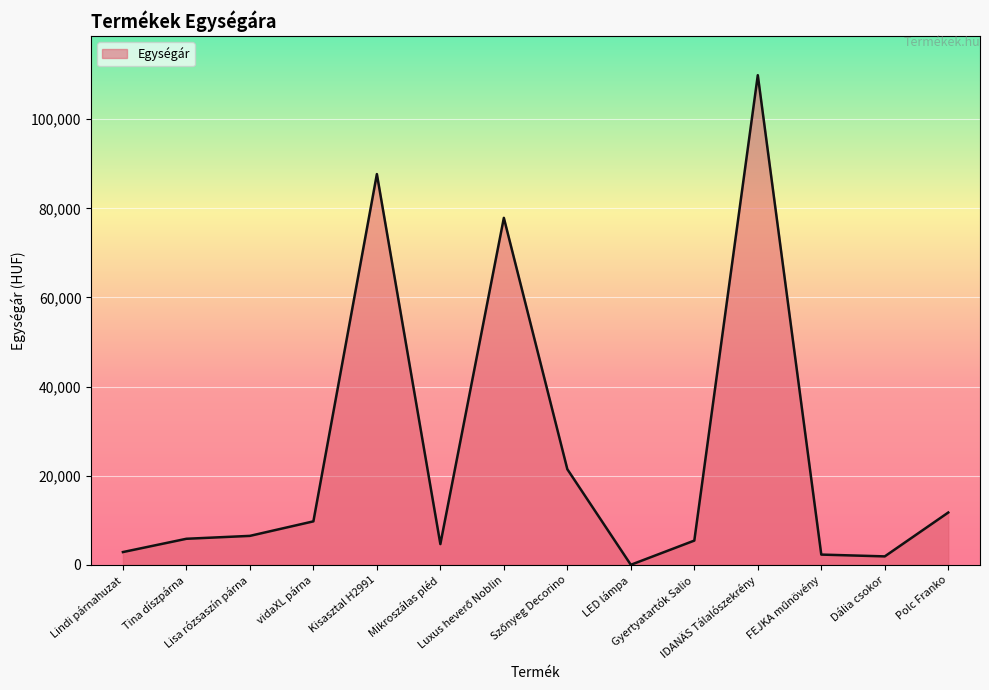

How many categories are shown in the chart?

14